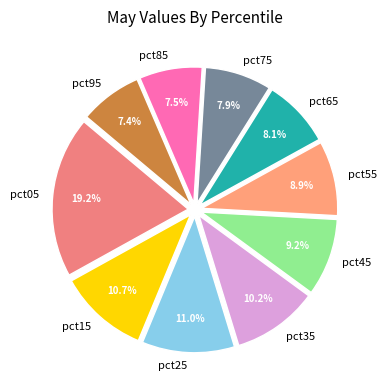

Is it true that pct65 is 1% of the pie?

False